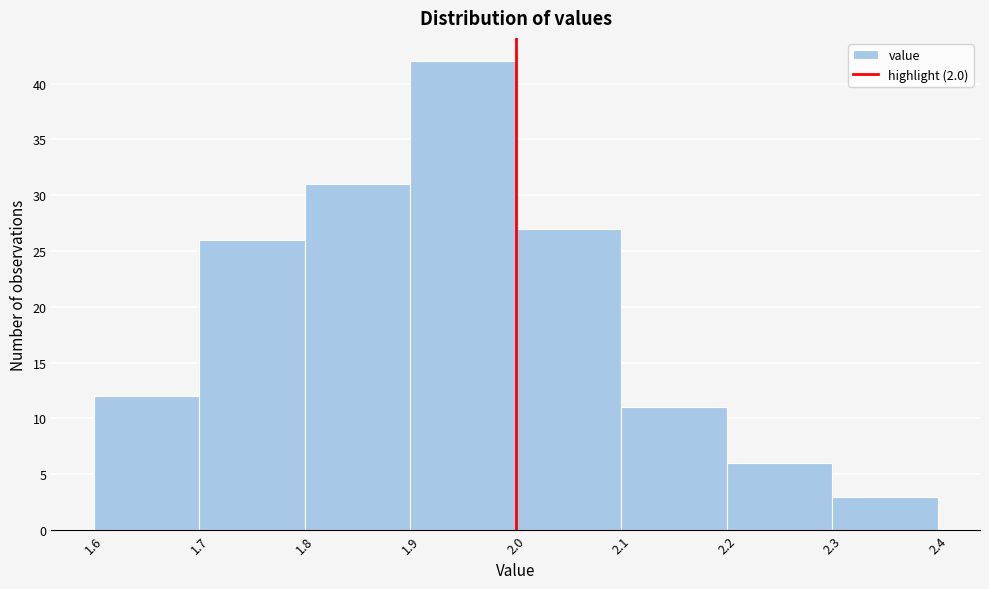

What is the height of the bar covering 2.3 to 2.4 on the x-axis? The values are not printed on the chart, so give them approximately, as read against the axis.

3